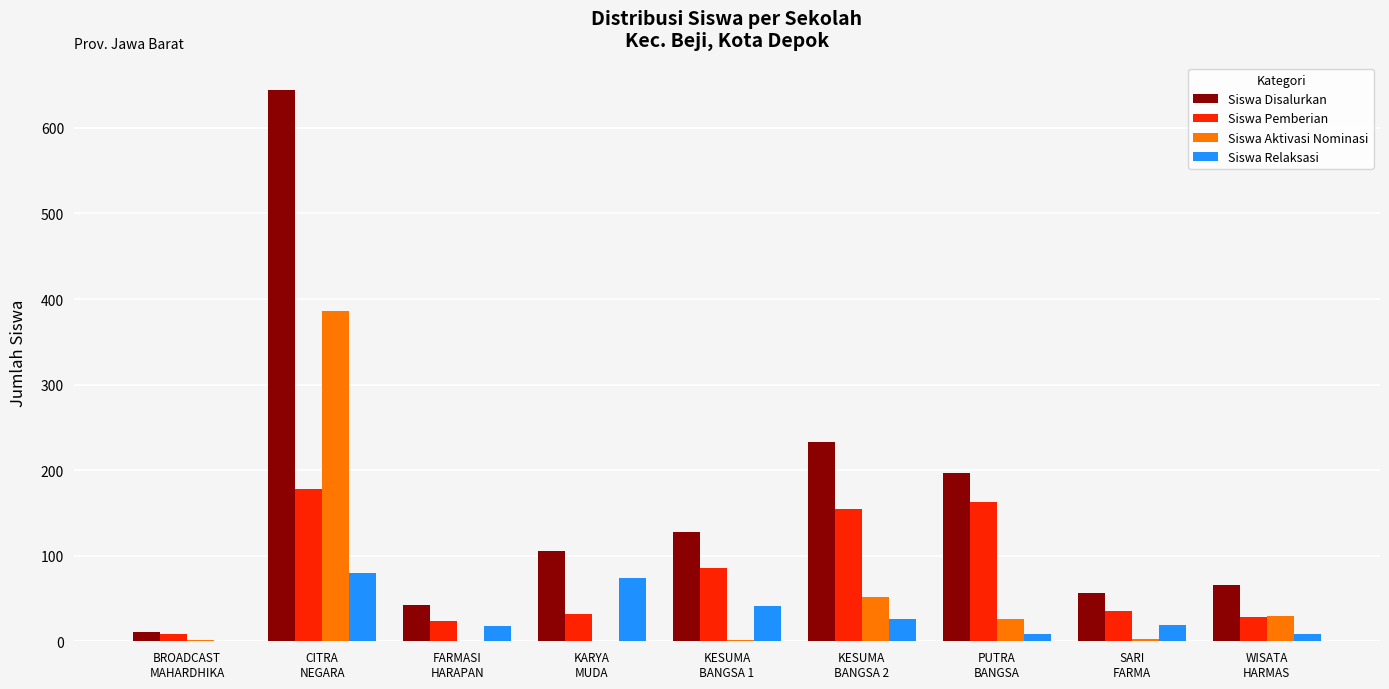

What is the sum of all Siswa Aktivasi Nominasi values?

499